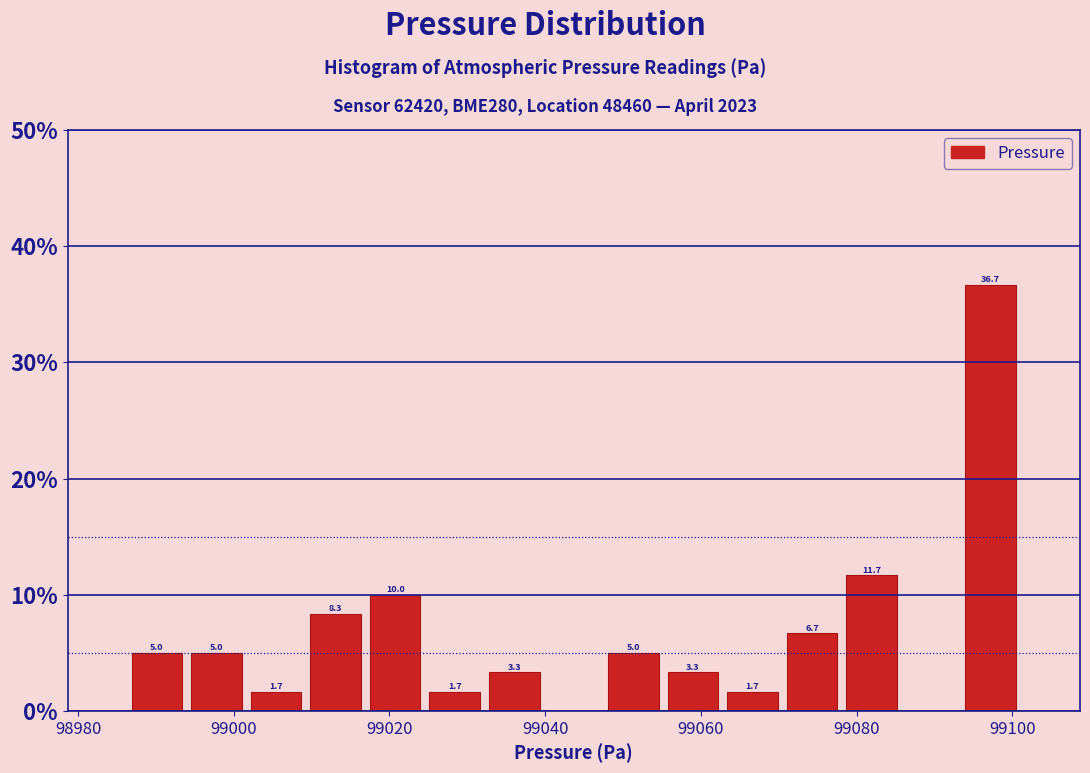

Read against the x-axis, roughly where is the centre of the tallest bar?

99098